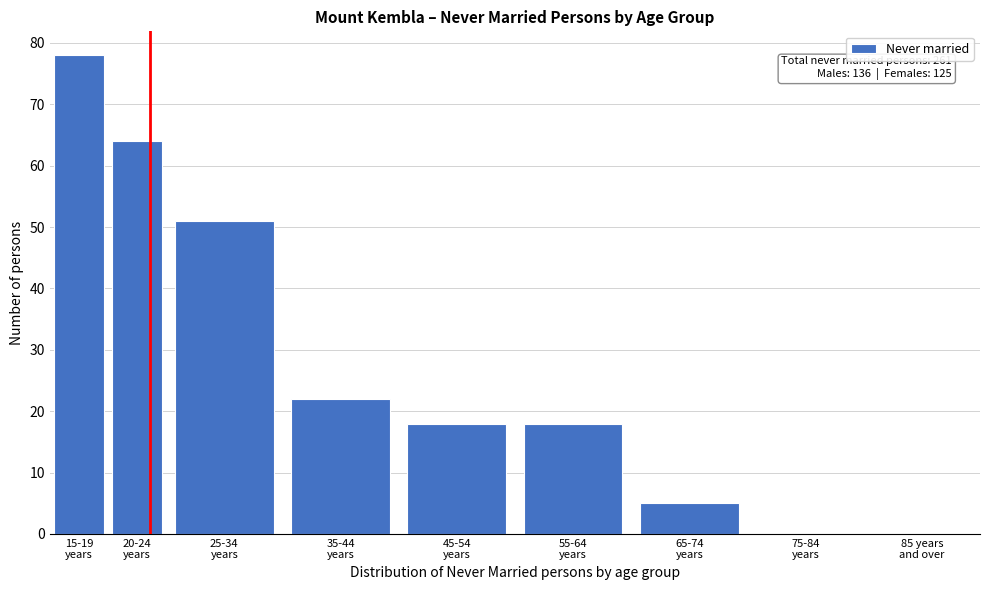

What is the sum of all values?

256